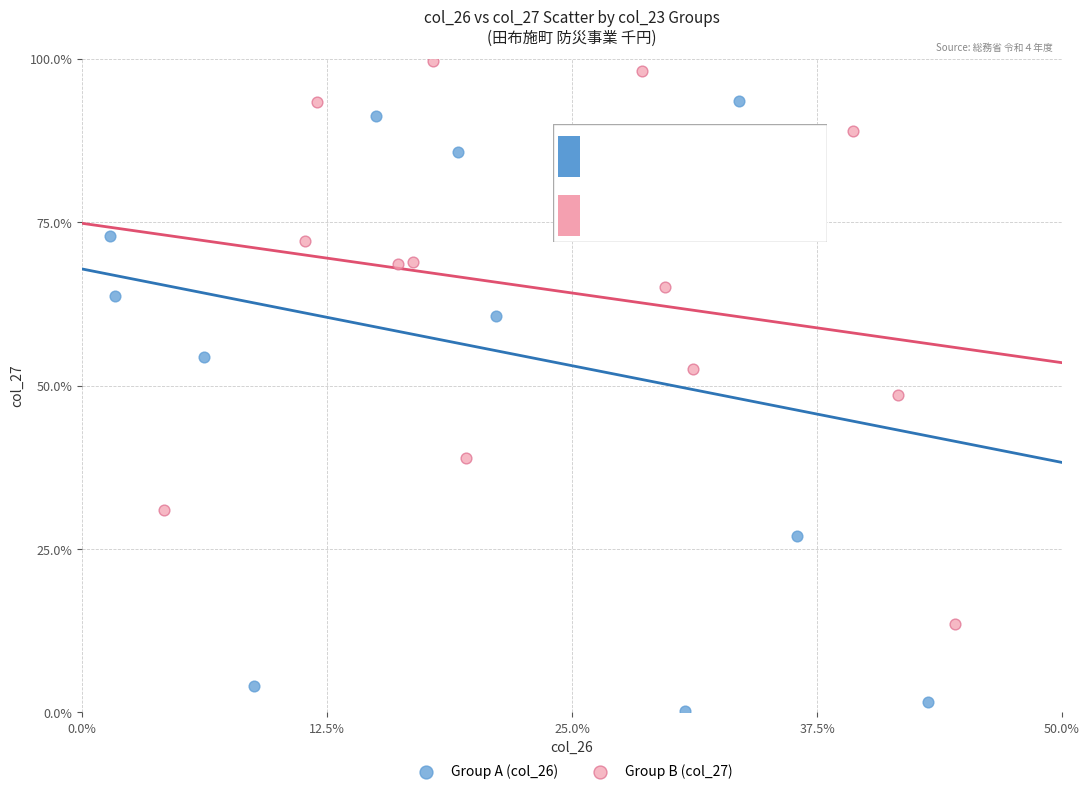

Which series reaches the minimum Y coordinate?

Group A (col_26)